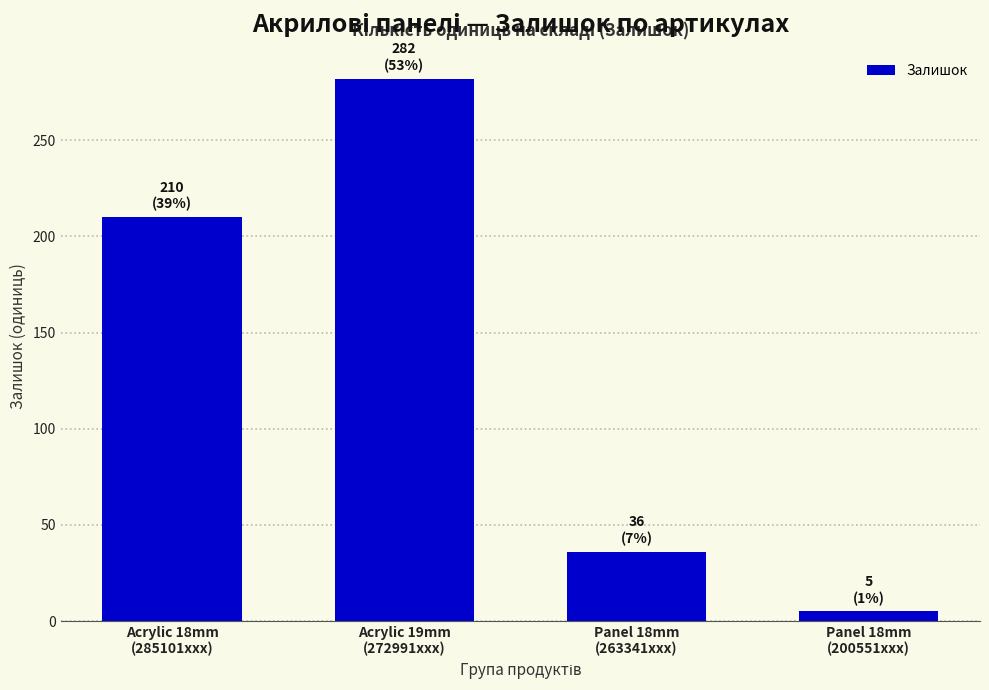

How many categories are shown in the chart?

4